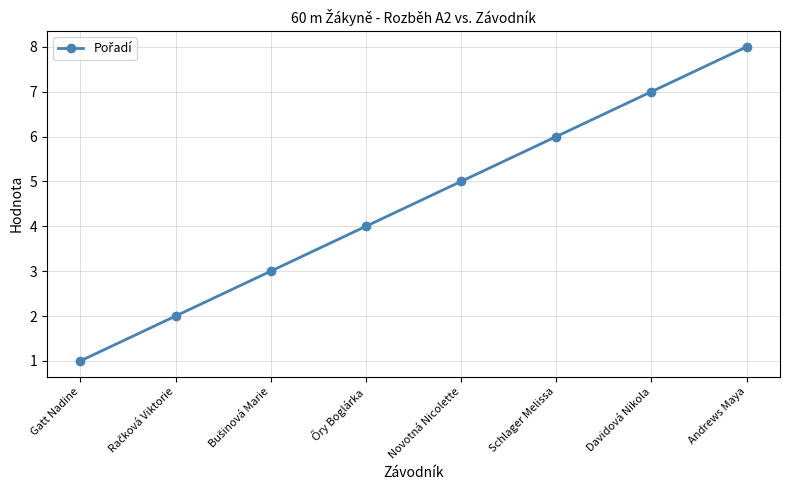

What is the difference between the values at Gatt Nadine and Schlager Melissa?

5